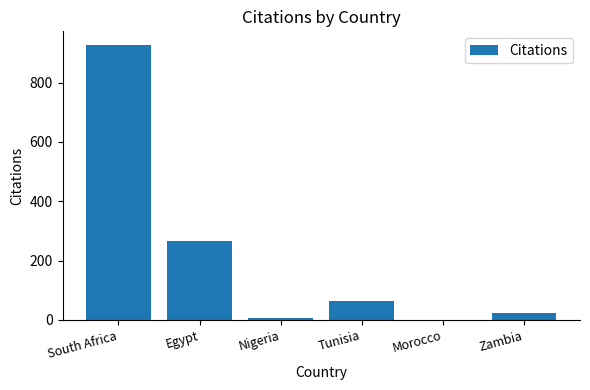

What is the change in value from Morocco to Zambia?

+22